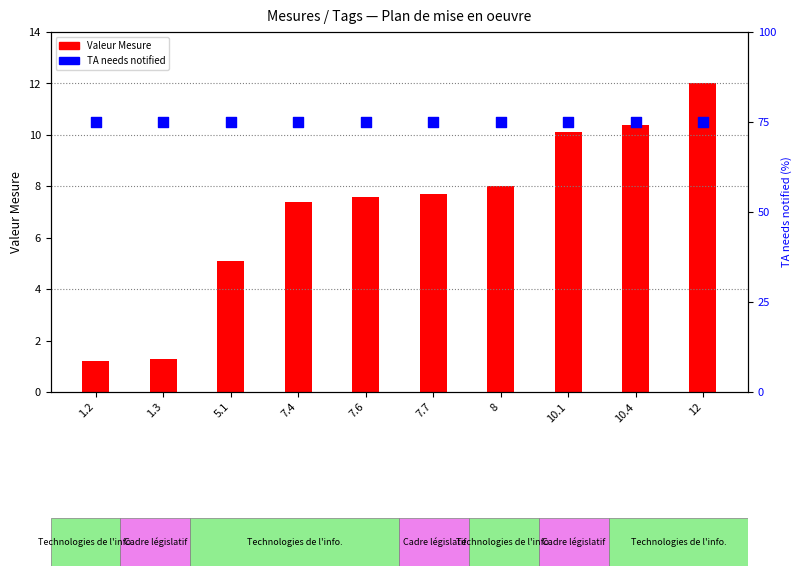

Which series has the largest Y range (max minus min)?

Mesure (valeur)